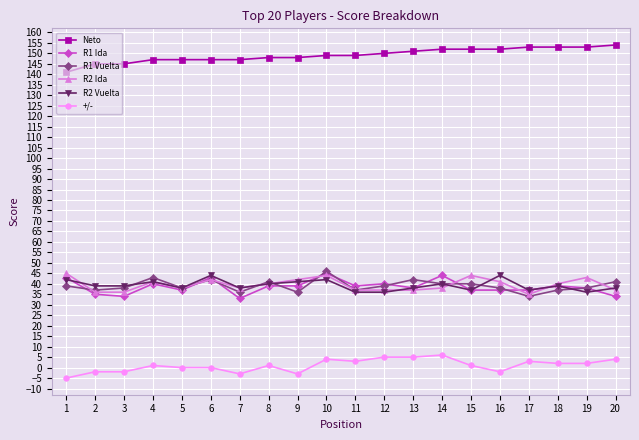

At which category does R2 Ida reach its first local peak?

4